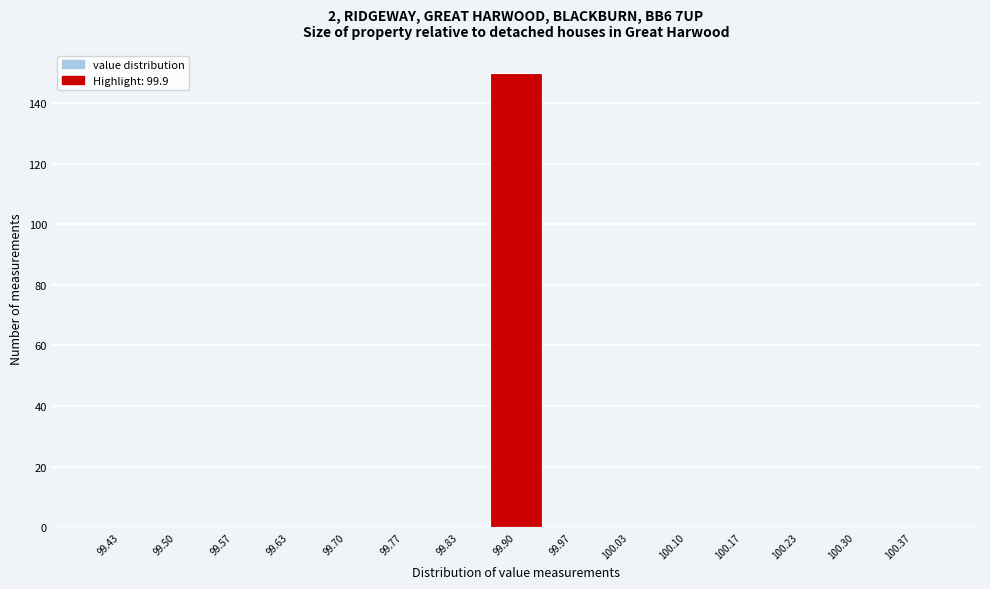

Reading left to right, transcribe this chart: for each bar, give the range it covers on the x-axis and its height. Neither the bar edges nor the heights are printed on the chart, so give them approximately, as read against the axes.

99.40 to 99.47: 0
99.47 to 99.53: 0
99.53 to 99.60: 0
99.60 to 99.67: 0
99.67 to 99.73: 0
99.73 to 99.80: 0
99.80 to 99.87: 0
99.87 to 99.93: 150
99.93 to 100.00: 0
100.00 to 100.07: 0
100.07 to 100.13: 0
100.13 to 100.20: 0
100.20 to 100.27: 0
100.27 to 100.33: 0
100.33 to 100.40: 0